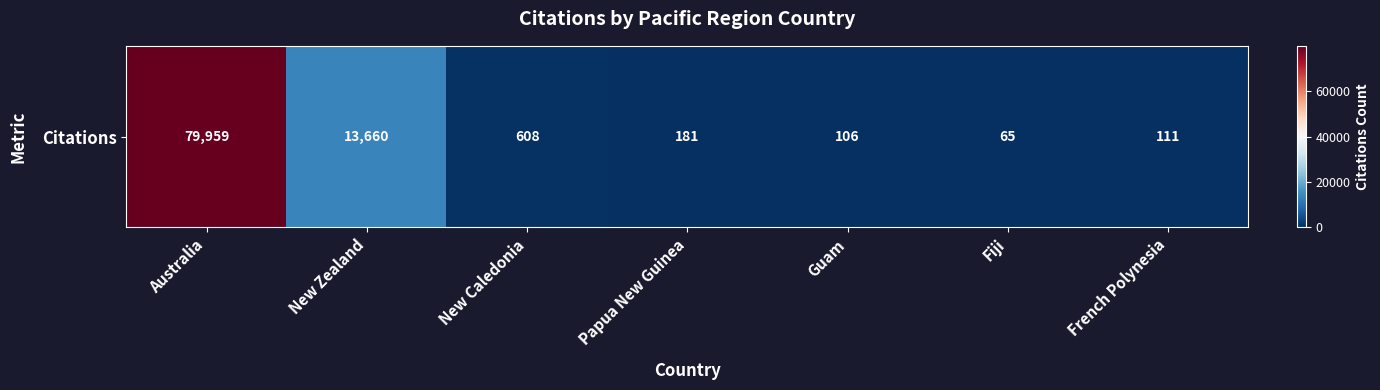

What is the maximum value shown in the chart?

79959